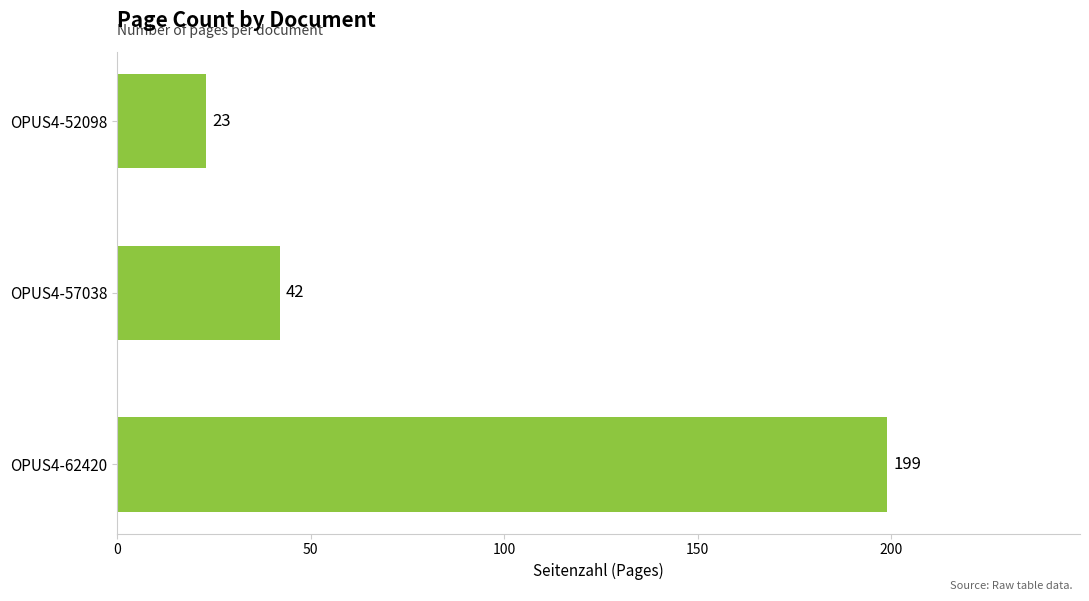

What is the difference between the maximum and second lowest values?

157